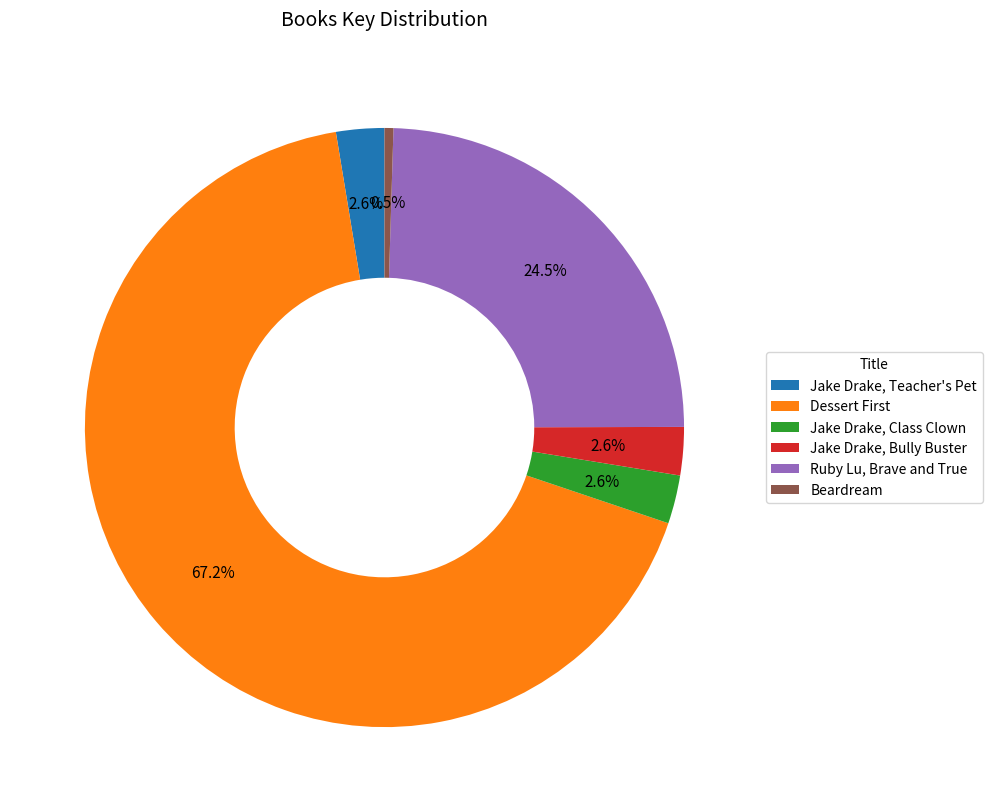

How many segments does this pie chart have?

6